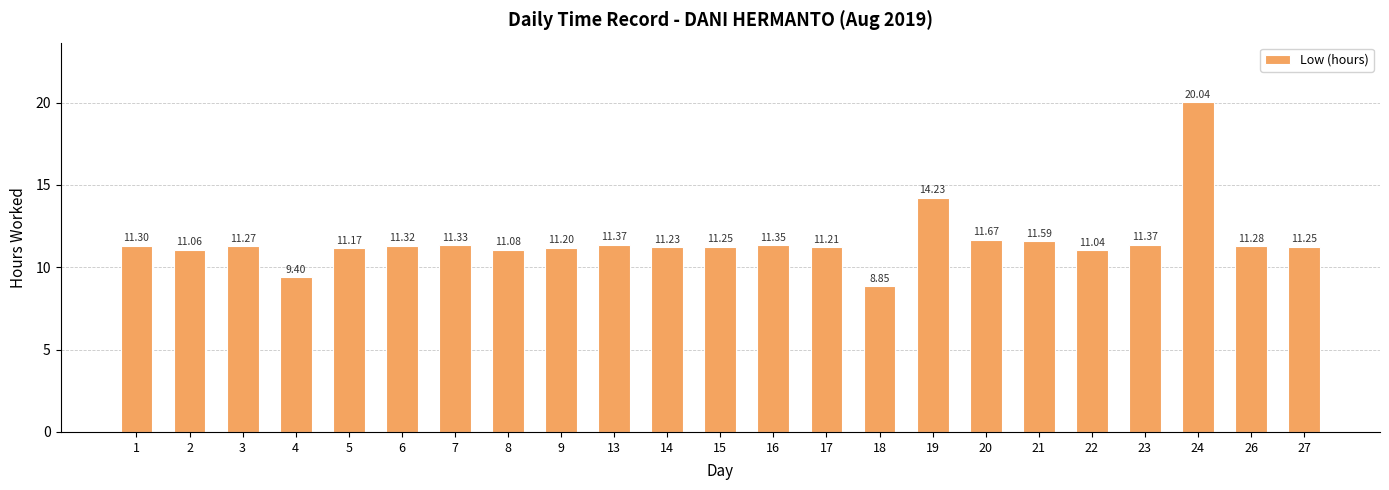

How many bars are there in total?

23